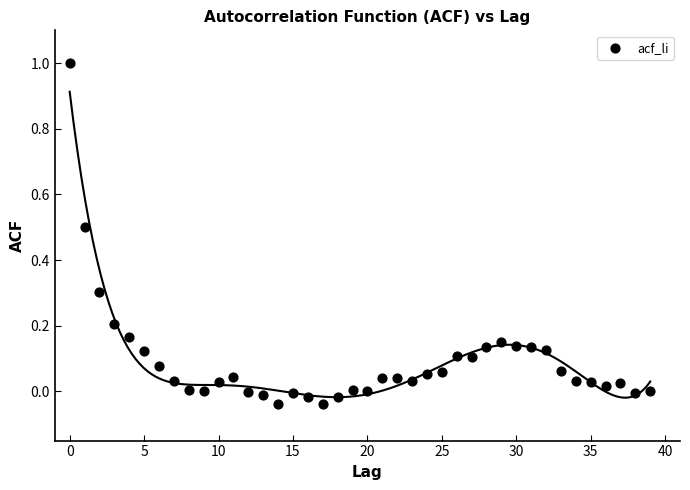

What is the range of Y values (max minus min)?

1.0